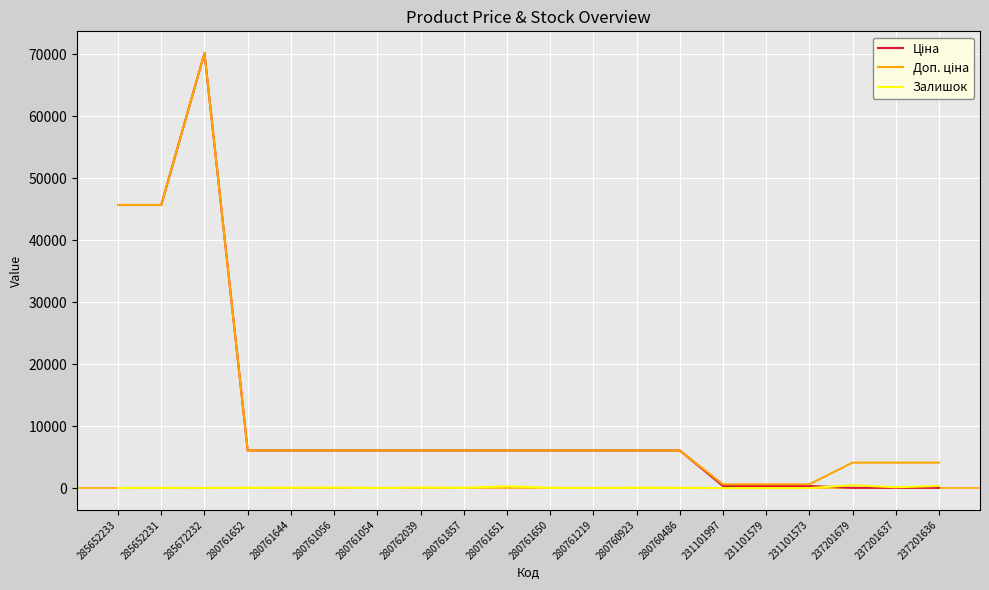

At how many categories does at least one series exceed 17871?

3